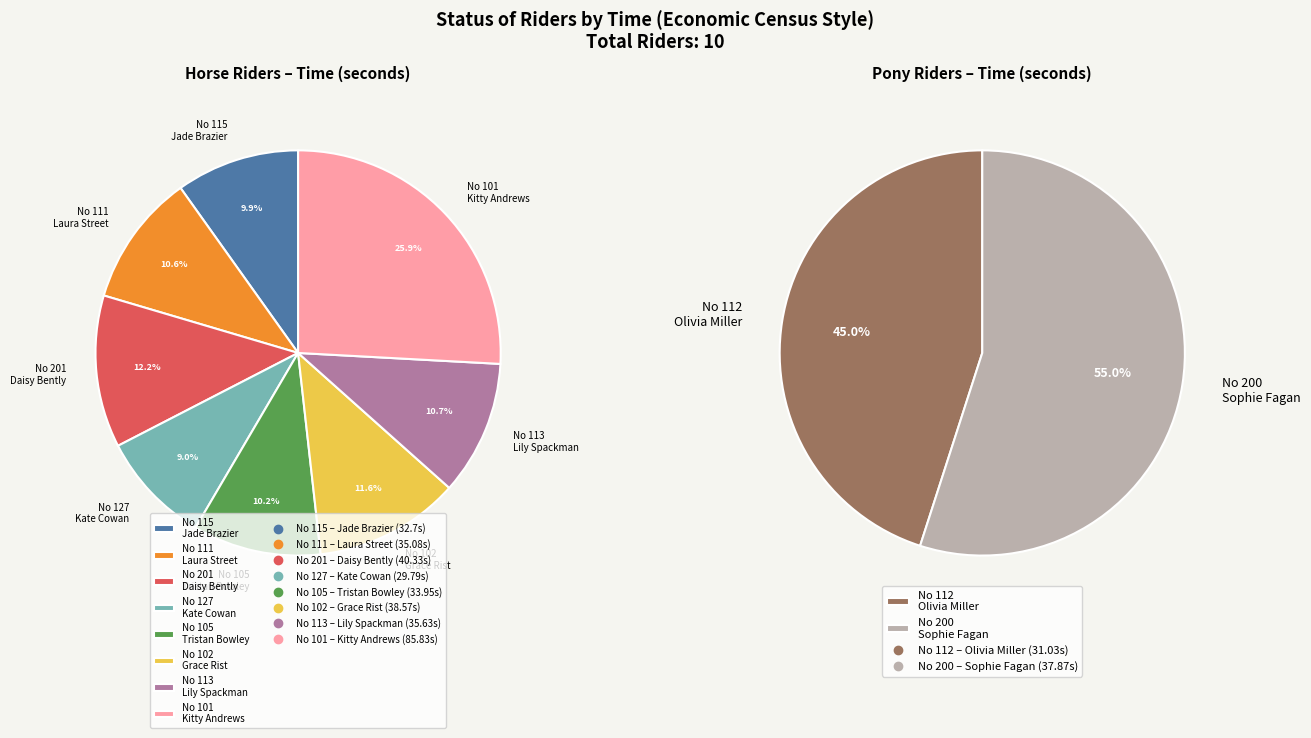

Between 200 and 105, which is larger?

200